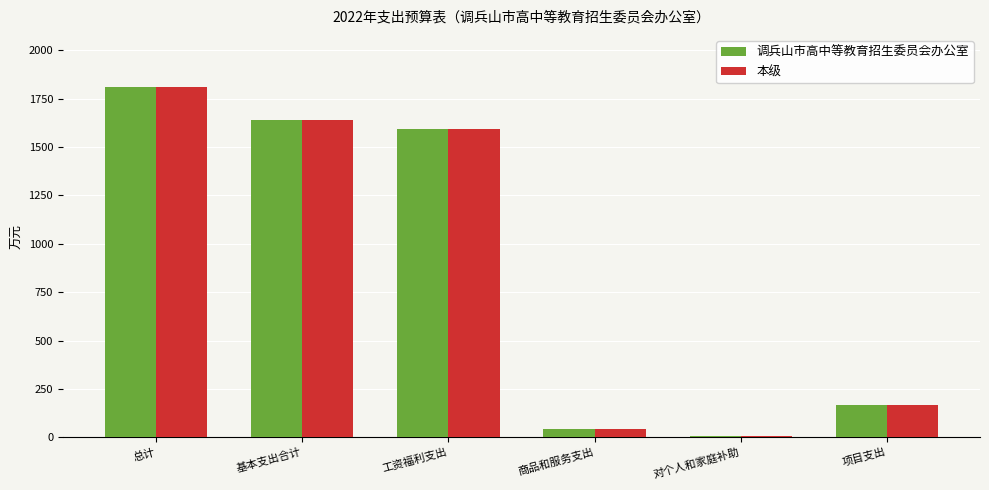

What is the average value of the 本级 series?

876.0